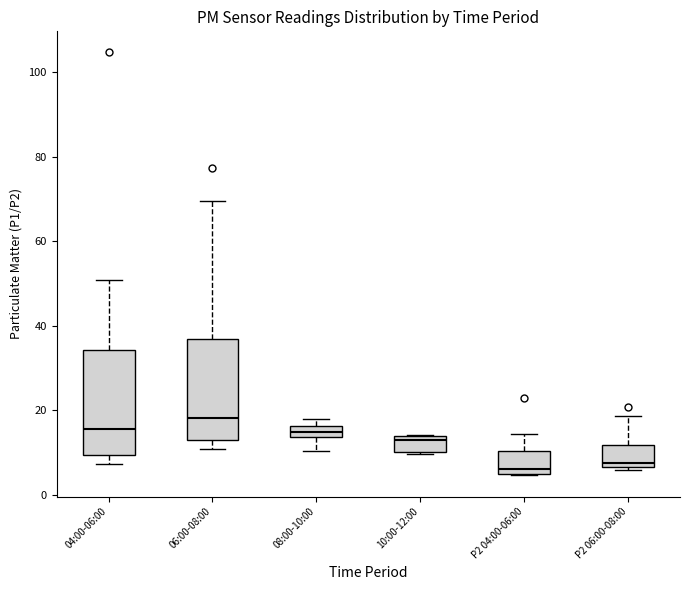

Where is the upper edge of the box for P2 06:00-08:00 on the y-axis? The values are not printed on the chart, so give them approximately, as read against the axis.

12